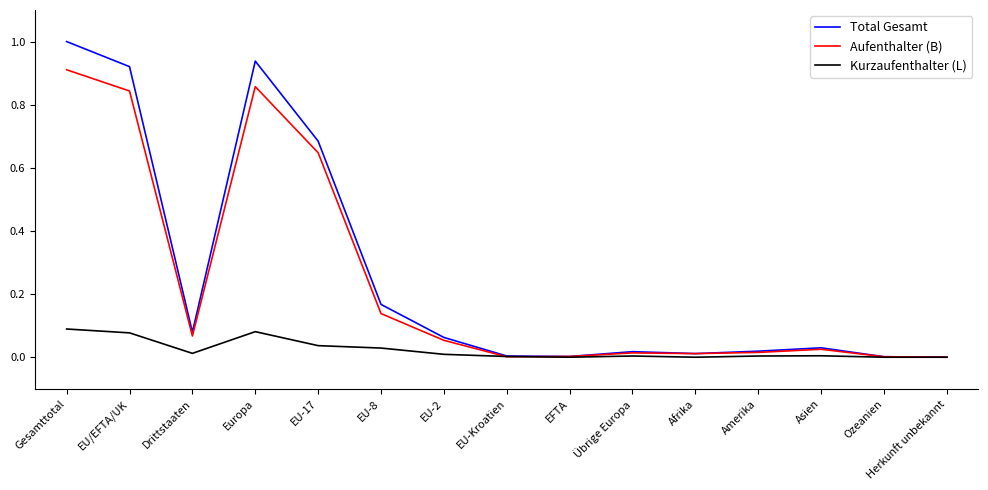

Which series changed the most between Europa and Amerika?

Total Gesamt